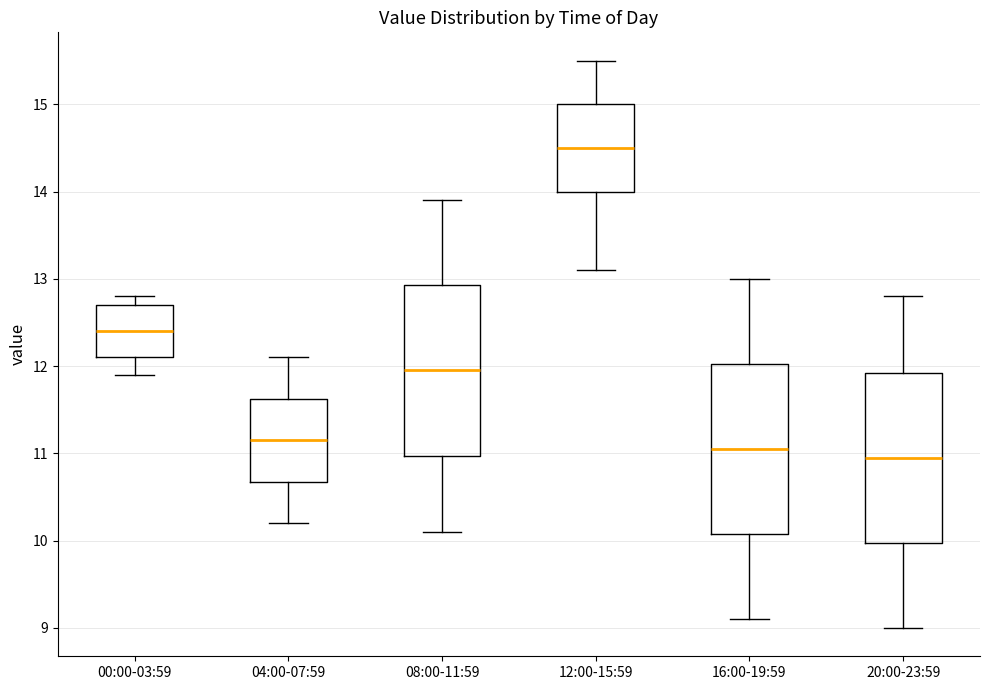

Where is the lower edge of the box for 12:00-15:59 on the y-axis? The values are not printed on the chart, so give them approximately, as read against the axis.

14.0